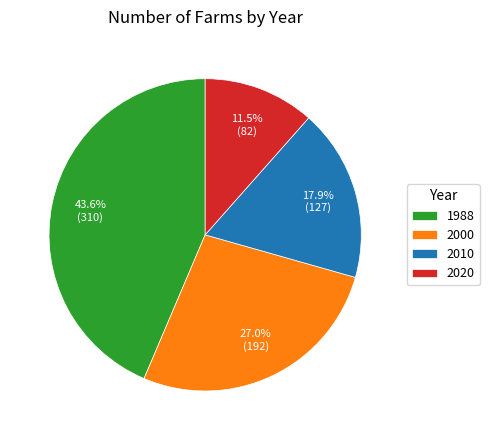

Is there any slice that represents more than half of the pie?

No